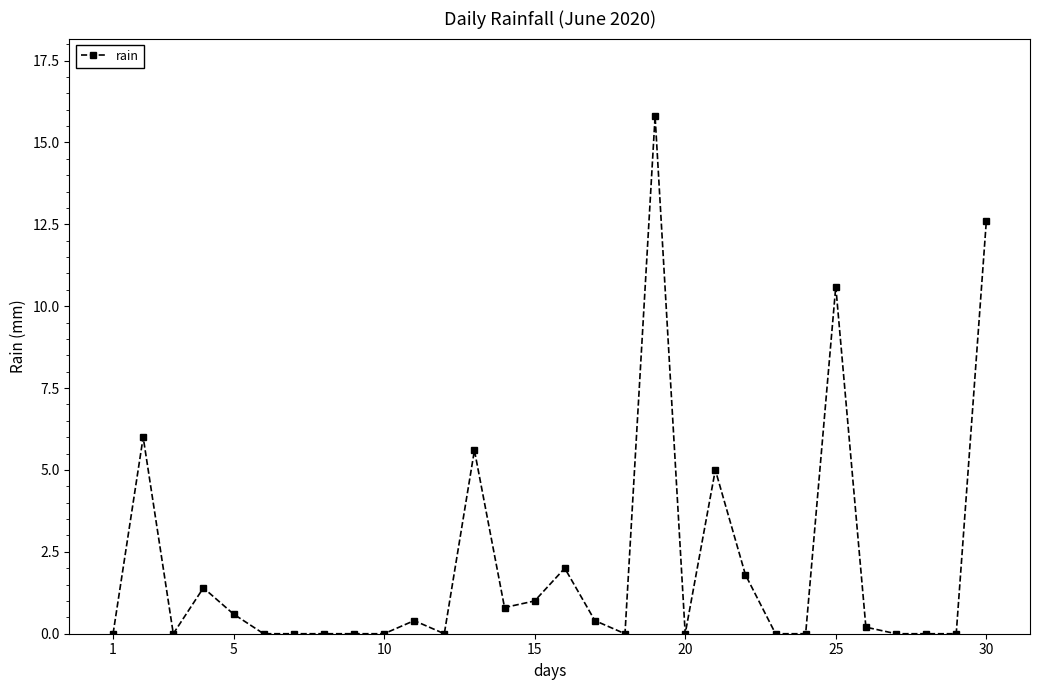

What is the difference between the maximum and second lowest values?

15.8